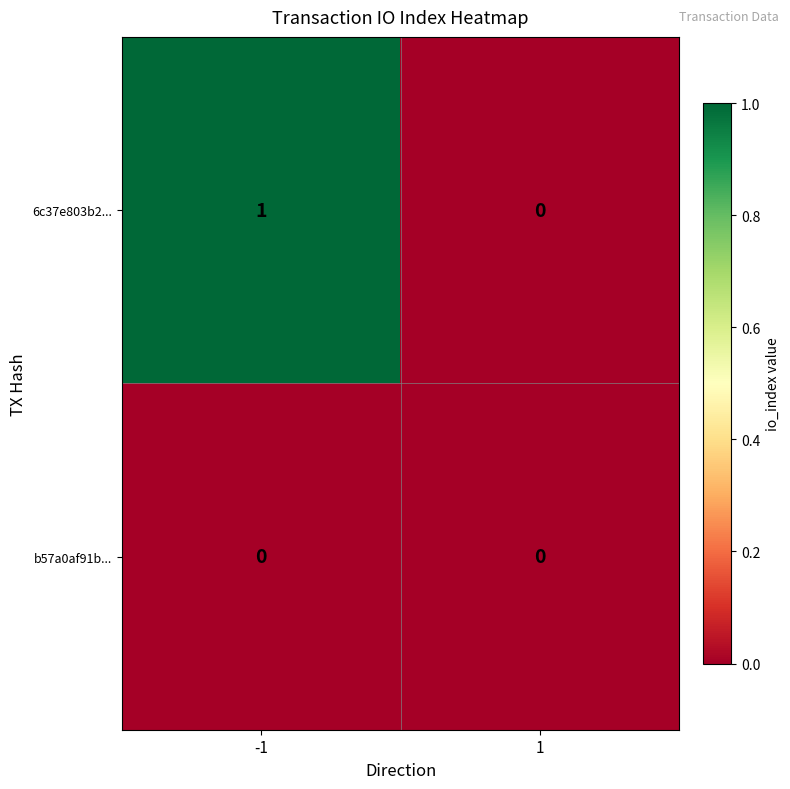

At -1, list the series in order from largest to smallest.

6c37e803b2..., b57a0af91b...